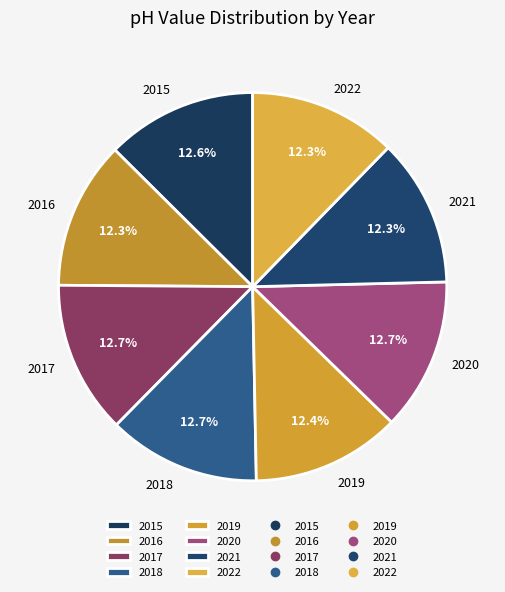

Do 2016 and 2022 together represent more than half of the pie?

No